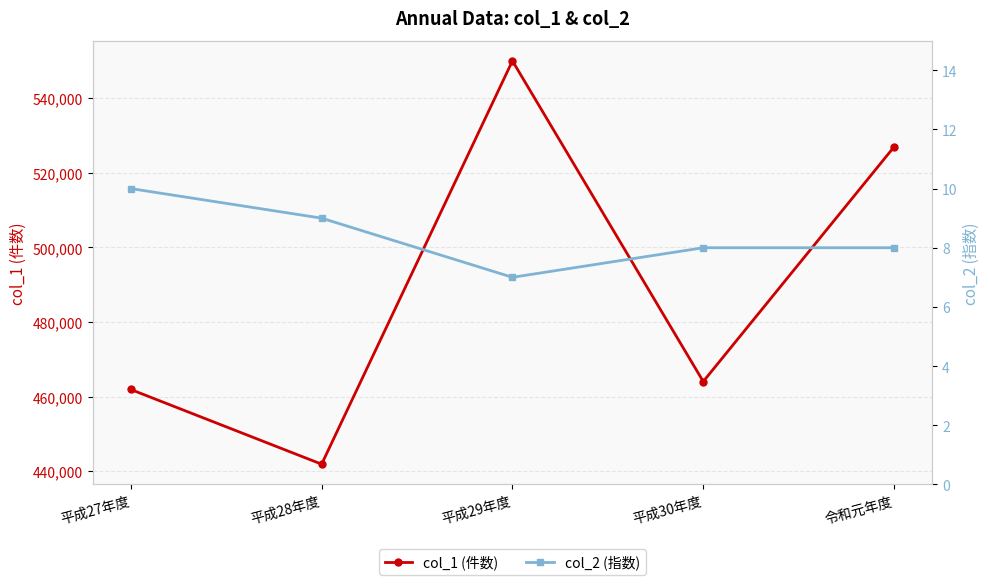

Which has a higher value, 平成28年度 or 平成27年度?

平成27年度